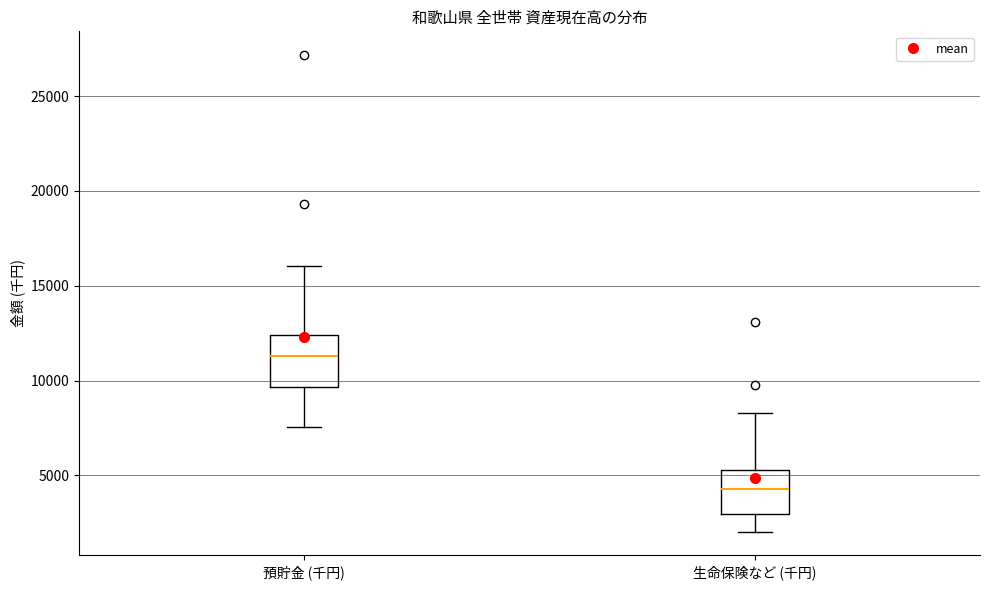

Where is the upper edge of the box for 預貯金 (千円) on the y-axis? The values are not printed on the chart, so give them approximately, as read against the axis.

12500